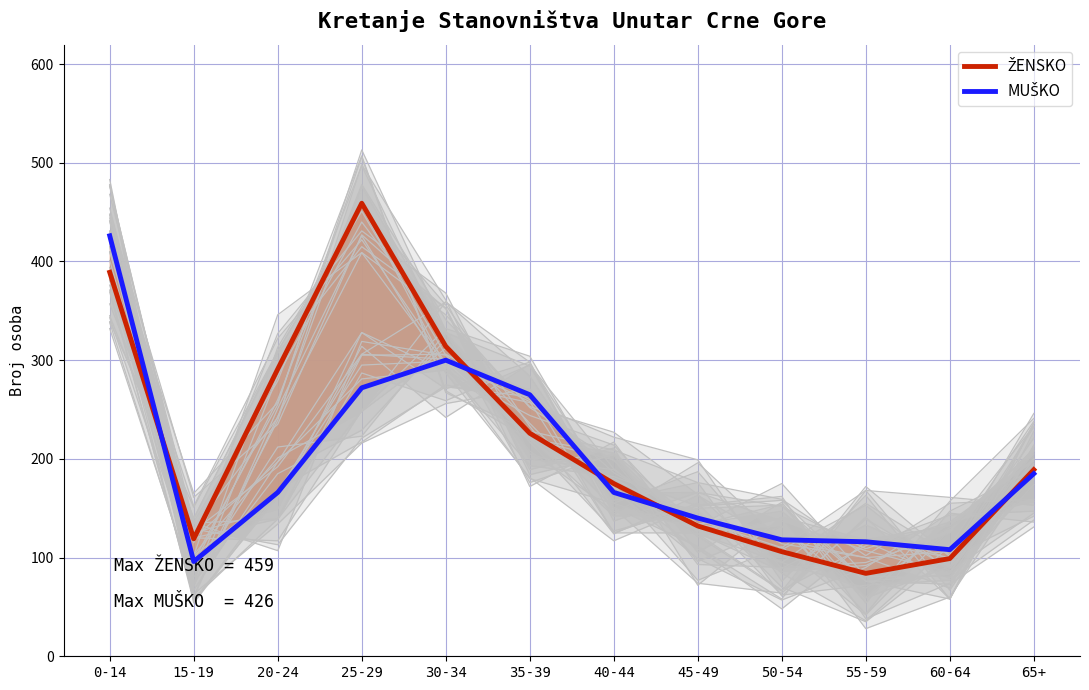

Where is MUŠKO nearest to the value 261?

35-39